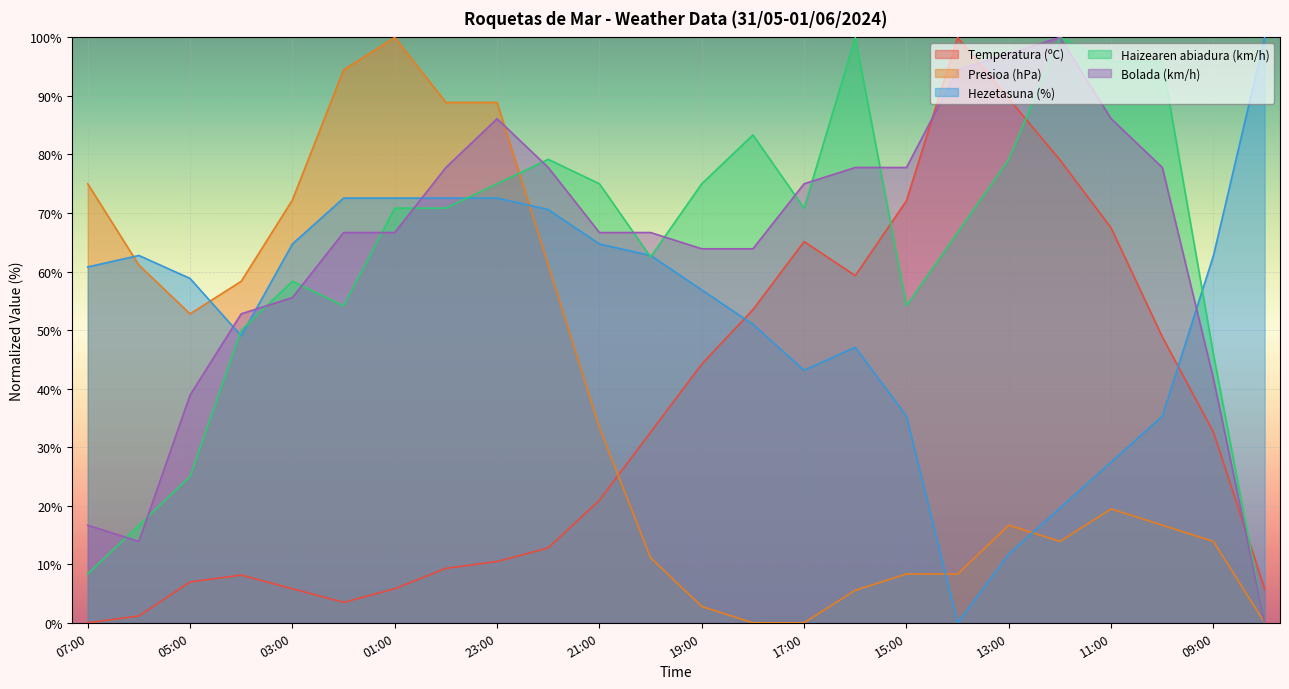

Reading right to left, what are all the values shown in this chart?

Temperatura (ºC): 08:00=5.8	09:00=32.6	10:00=48.8	11:00=67.4	12:00=79.1	13:00=89.5	14:00=100.0	15:00=72.1	16:00=59.3	17:00=65.1	18:00=53.5	19:00=44.2	20:00=32.6	21:00=20.9	22:00=12.8	23:00=10.5	00:00=9.3	01:00=5.8	02:00=3.5	03:00=5.8	04:00=8.1	05:00=7.0	06:00=1.2	07:00=0.0
Presioa (hPa): 08:00=0.0	09:00=13.9	10:00=16.7	11:00=19.4	12:00=13.9	13:00=16.7	14:00=8.3	15:00=8.3	16:00=5.6	17:00=0.0	18:00=0.0	19:00=2.8	20:00=11.1	21:00=33.3	22:00=61.1	23:00=88.9	00:00=88.9	01:00=100.0	02:00=94.4	03:00=72.2	04:00=58.3	05:00=52.8	06:00=61.1	07:00=75.0
Hezetasuna (%): 08:00=100.0	09:00=62.7	10:00=35.3	11:00=27.5	12:00=19.6	13:00=11.8	14:00=0.0	15:00=35.3	16:00=47.1	17:00=43.1	18:00=51.0	19:00=56.9	20:00=62.7	21:00=64.7	22:00=70.6	23:00=72.5	00:00=72.5	01:00=72.5	02:00=72.5	03:00=64.7	04:00=49.0	05:00=58.8	06:00=62.7	07:00=60.8
Haizearen abiadura (km/h): 08:00=0.0	09:00=45.8	10:00=95.8	11:00=95.8	12:00=100.0	13:00=79.2	14:00=66.7	15:00=54.2	16:00=100.0	17:00=70.8	18:00=83.3	19:00=75.0	20:00=62.5	21:00=75.0	22:00=79.2	23:00=75.0	00:00=70.8	01:00=70.8	02:00=54.2	03:00=58.3	04:00=50.0	05:00=25.0	06:00=16.7	07:00=8.3
Bolada (km/h): 08:00=0.0	09:00=41.7	10:00=77.8	11:00=86.1	12:00=100.0	13:00=97.2	14:00=94.4	15:00=77.8	16:00=77.8	17:00=75.0	18:00=63.9	19:00=63.9	20:00=66.7	21:00=66.7	22:00=77.8	23:00=86.1	00:00=77.8	01:00=66.7	02:00=66.7	03:00=55.6	04:00=52.8	05:00=38.9	06:00=13.9	07:00=16.7